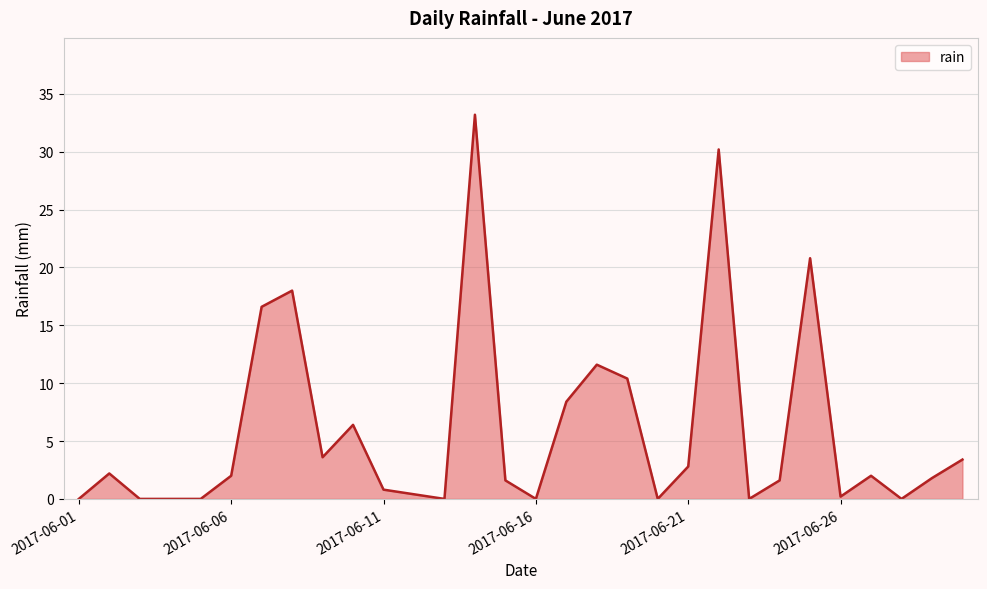

What is the maximum value shown in the chart?

33.2